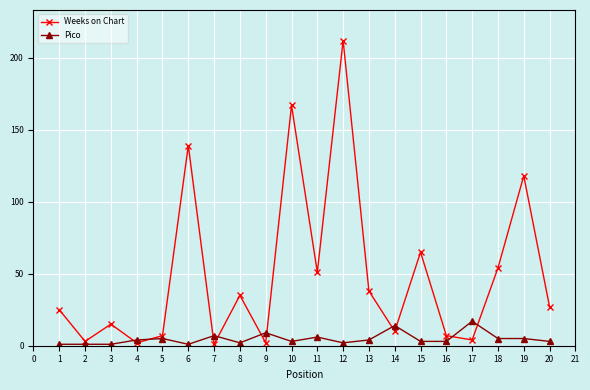

True or false: Weeks on Chart has a value of 14 at 9.

False